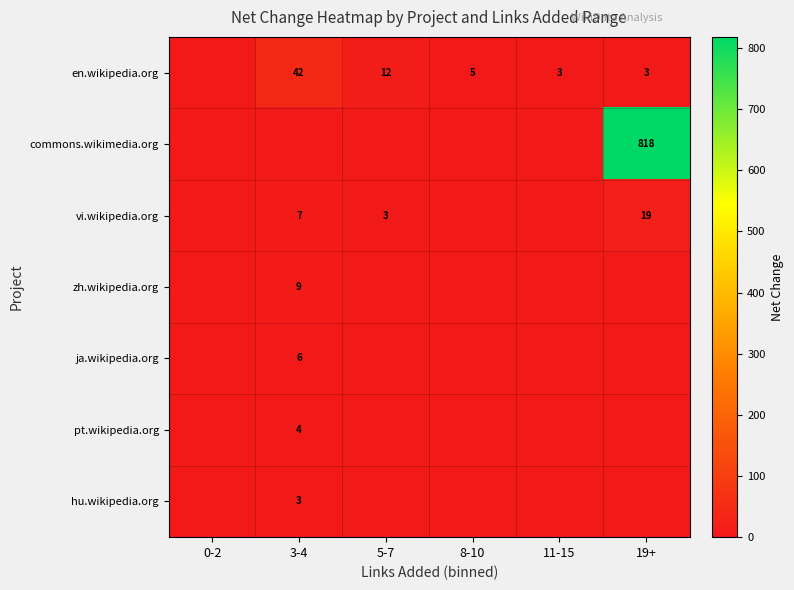

Is it true that commons.wikimedia.org equals 0 at 0-2?

True